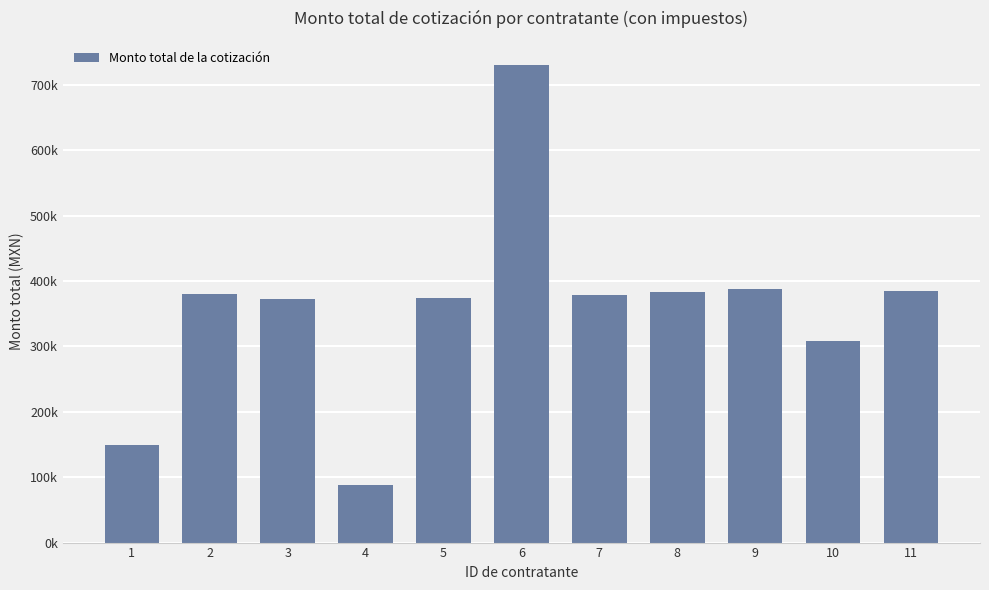

What is the value of the 7th bar from the left?

379018.4